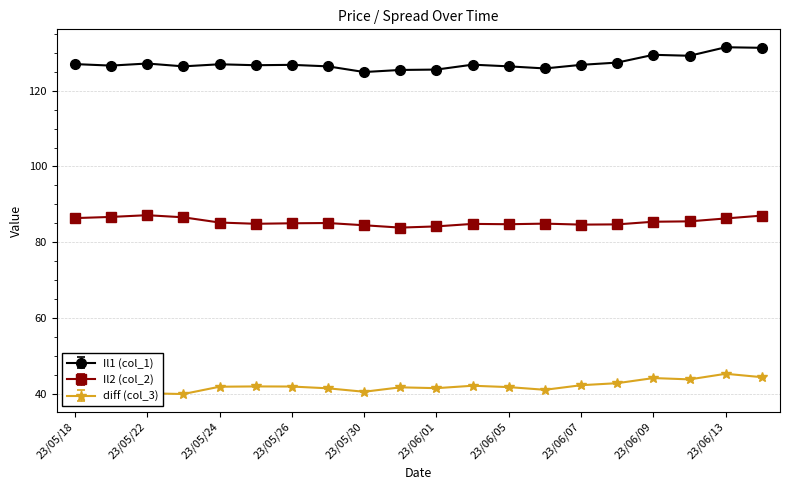

What is the value of the diff (col_3) point at the 13th from the left?

41.7